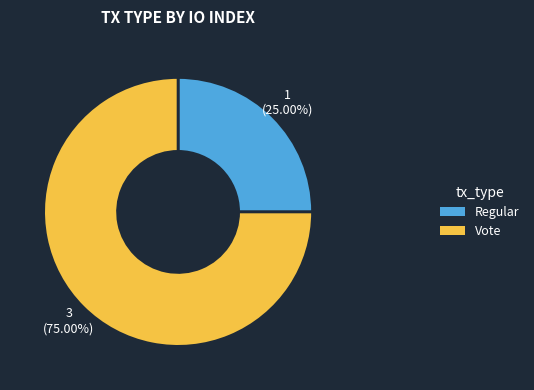

To the nearest percent, what is the combined percentage of Vote and Regular?

100%